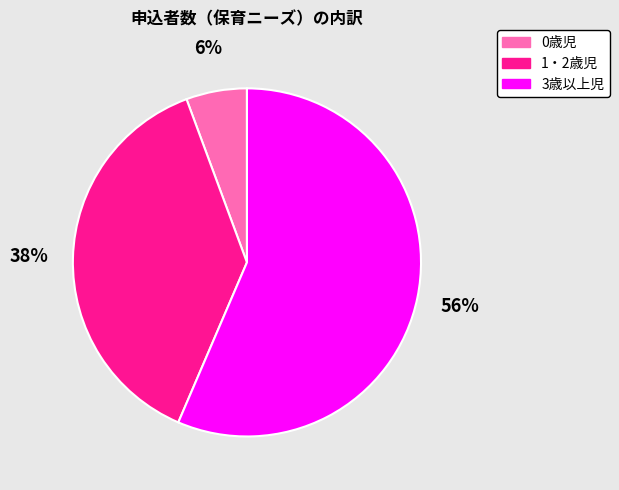

Which has a higher value, 1・2歳児 or 3歳以上児?

3歳以上児